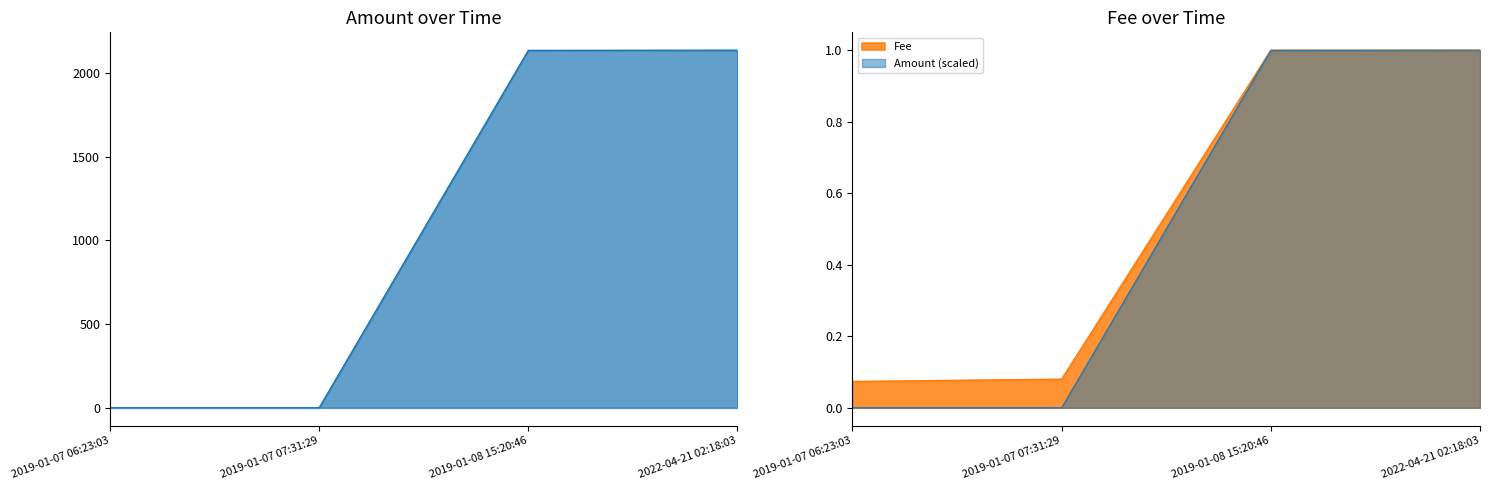

What is the label of the 3rd point from the left?

2019-01-08 15:20:46